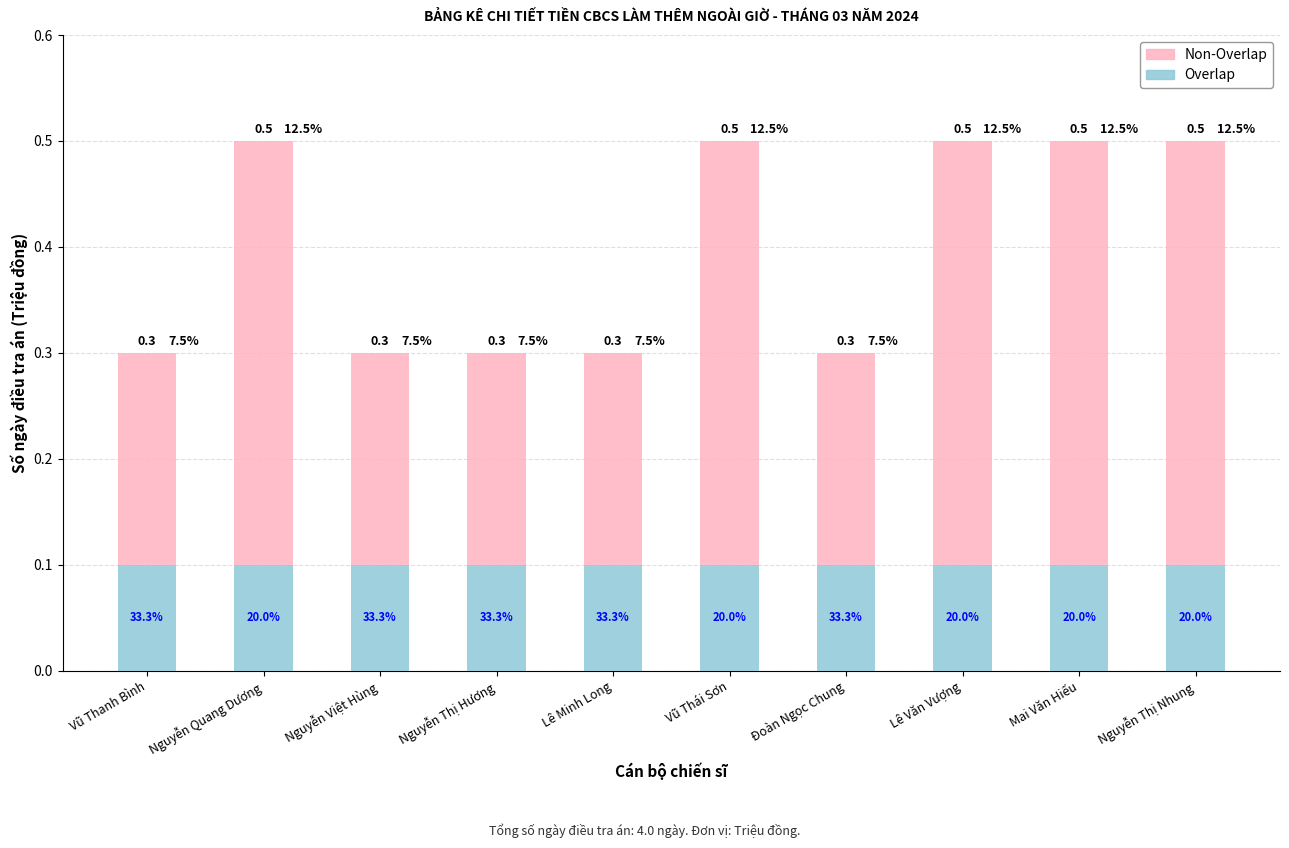

Is it true that Ngày còn lại (Non-Overlap) equals 0.3 at Nguyễn Việt Hùng?

False